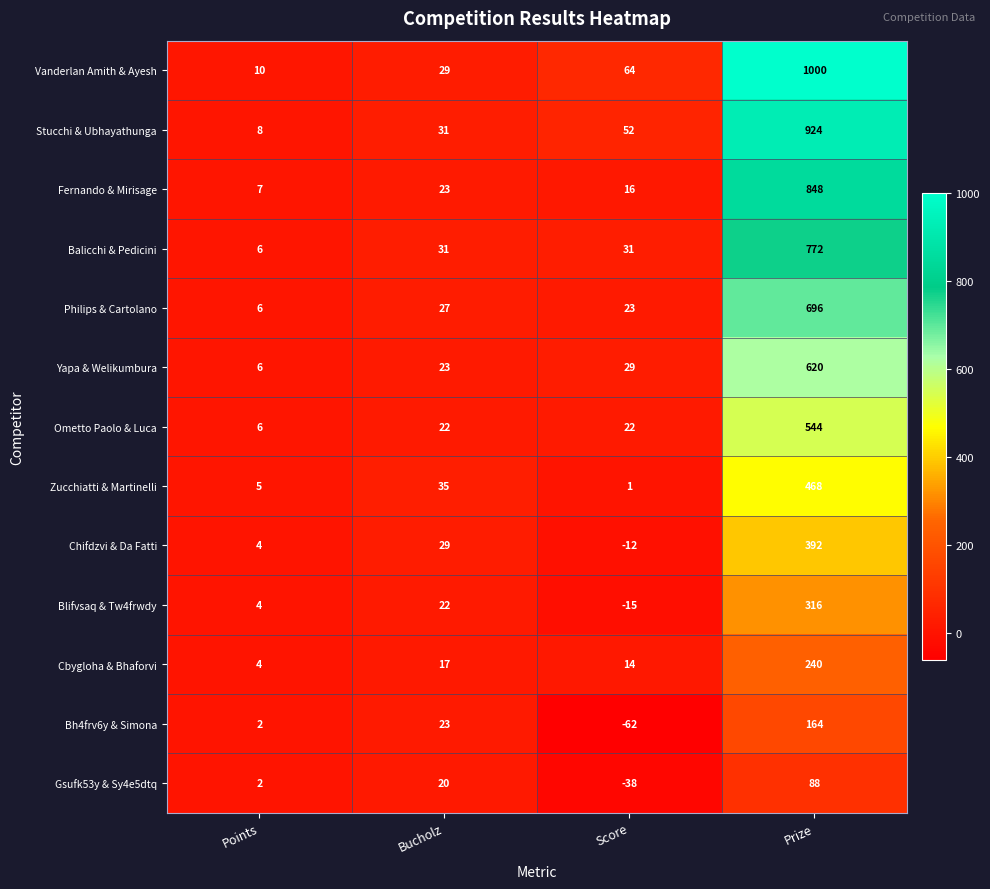

At how many categories does at least one series exceed 453?

1